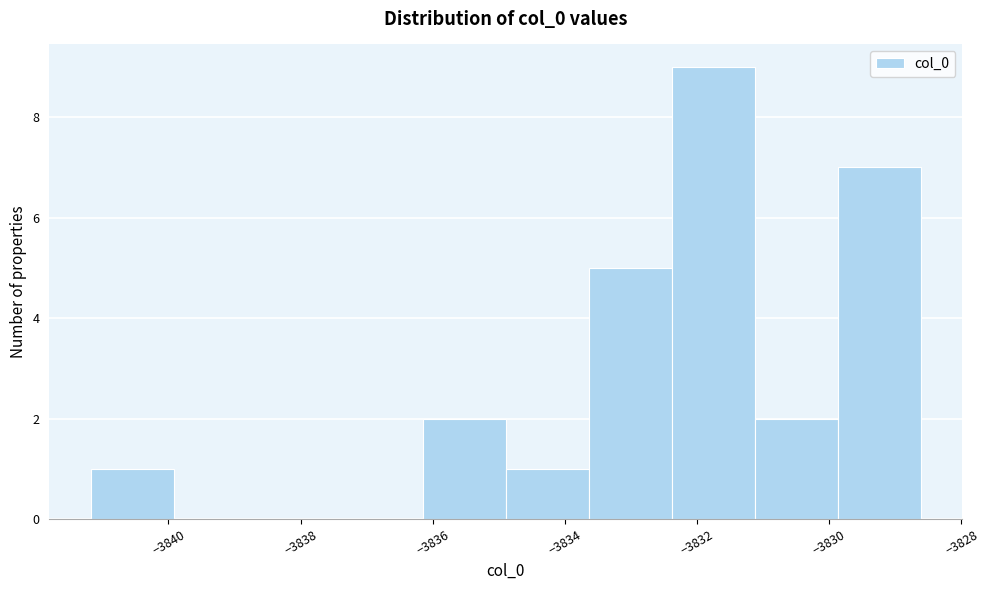

Reading left to right, list every bar in this chart as the range it spans on the x-axis followed by its height. Neither the bar edges nor the heights are printed on the chart, so give them approximately, as read against the axes.

-3841.2 to -3840.0: 1
-3840.0 to -3838.6: 0
-3838.6 to -3837.4: 0
-3837.4 to -3836.2: 0
-3836.2 to -3834.8: 2
-3834.8 to -3833.6: 1
-3833.6 to -3832.4: 5
-3832.4 to -3831.2: 9
-3831.2 to -3829.8: 2
-3829.8 to -3828.6: 7